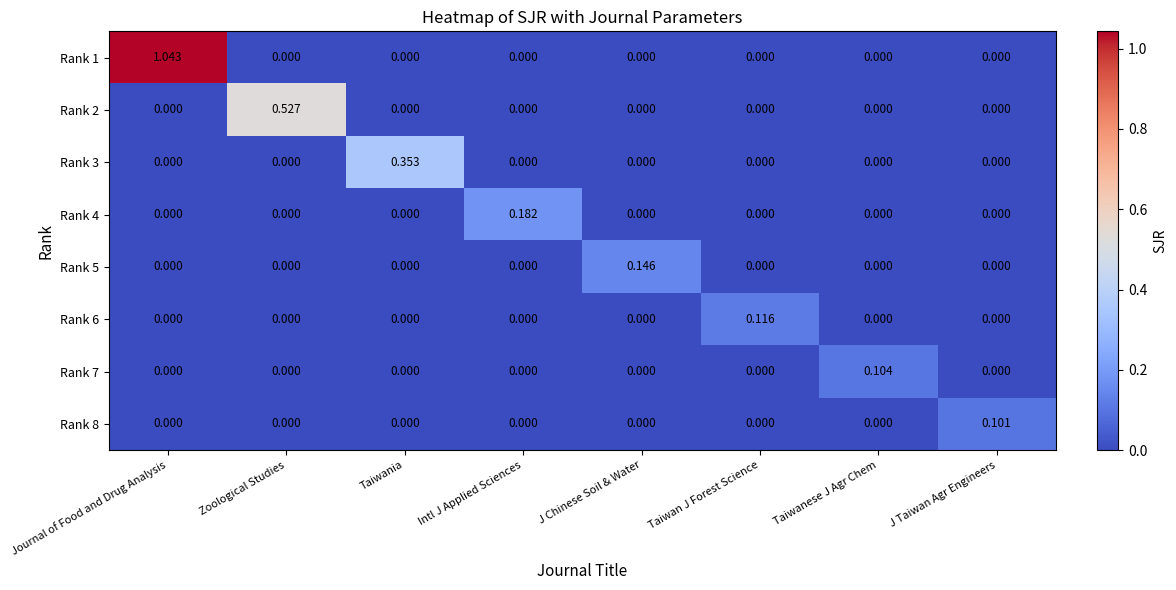

Is the value of Rank 5 at J Taiwan Agr Engineers greater than the value of Rank 3 at Taiwania?

No